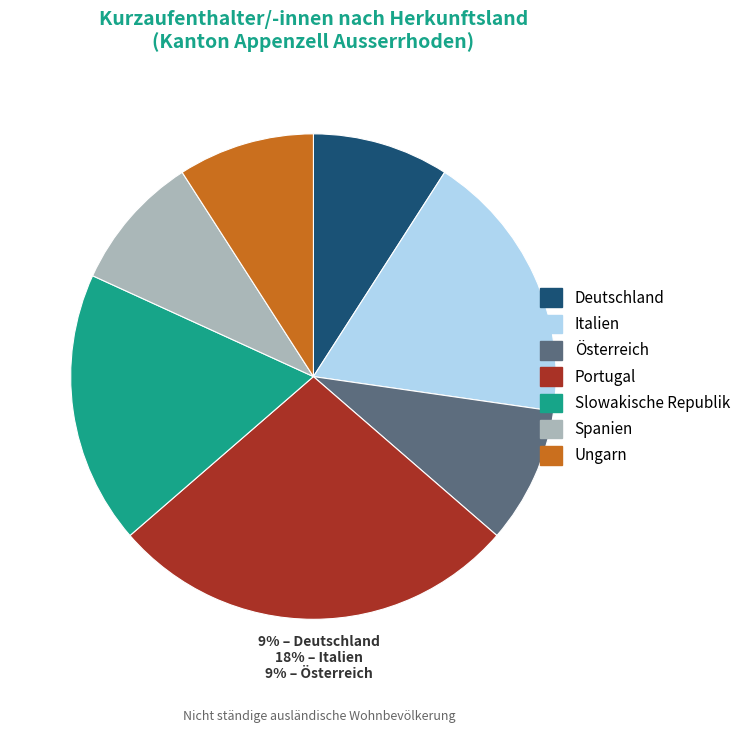

Is it true that Deutschland is 23% of the pie?

False